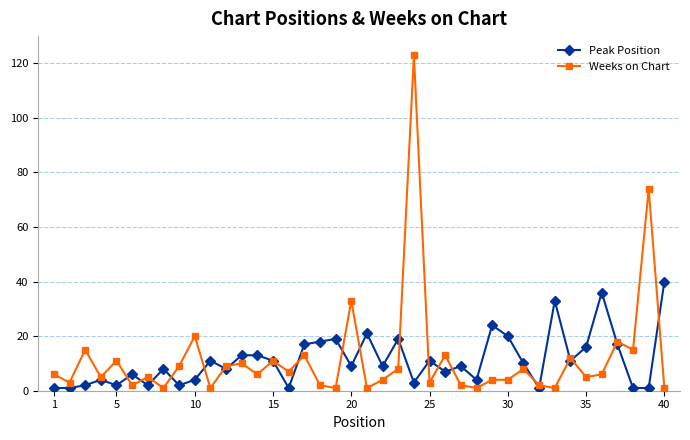

What is the maximum value shown in the chart?

123